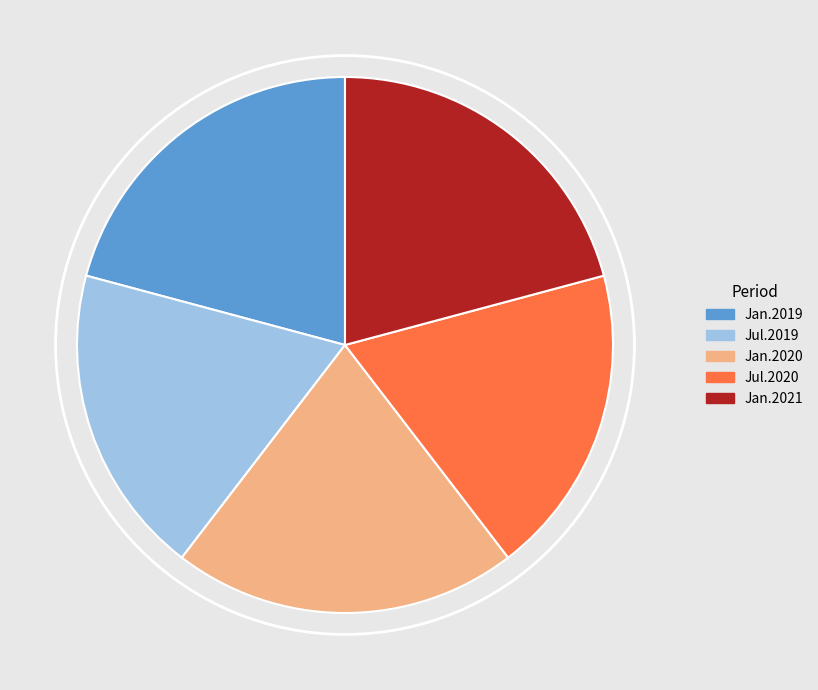

Do Jan.2020 and Jan.2019 together represent more than half of the pie?

No